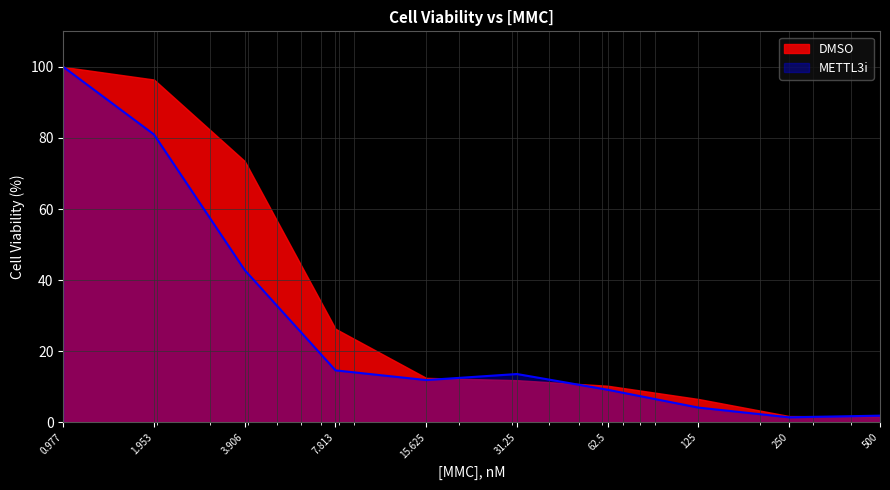

What is the change in value from 7.813 to 62.5?

-5.5